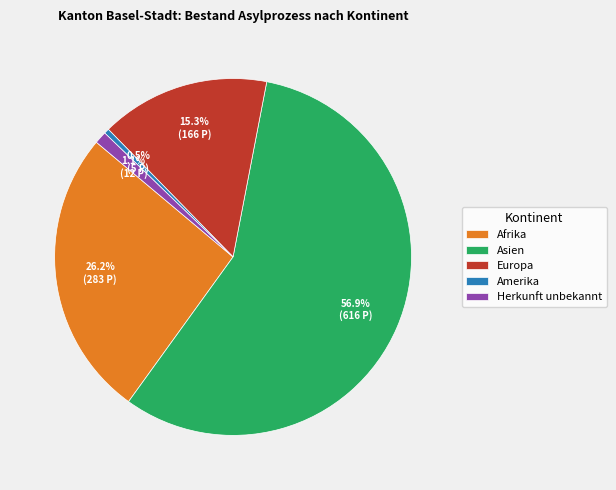

Is there any slice that represents more than half of the pie?

Yes